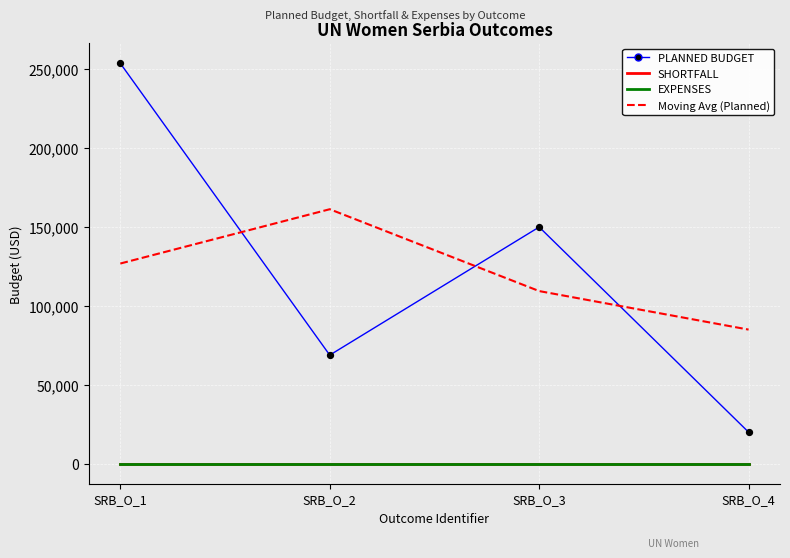

Is this an area chart (filled region under the line)?

No